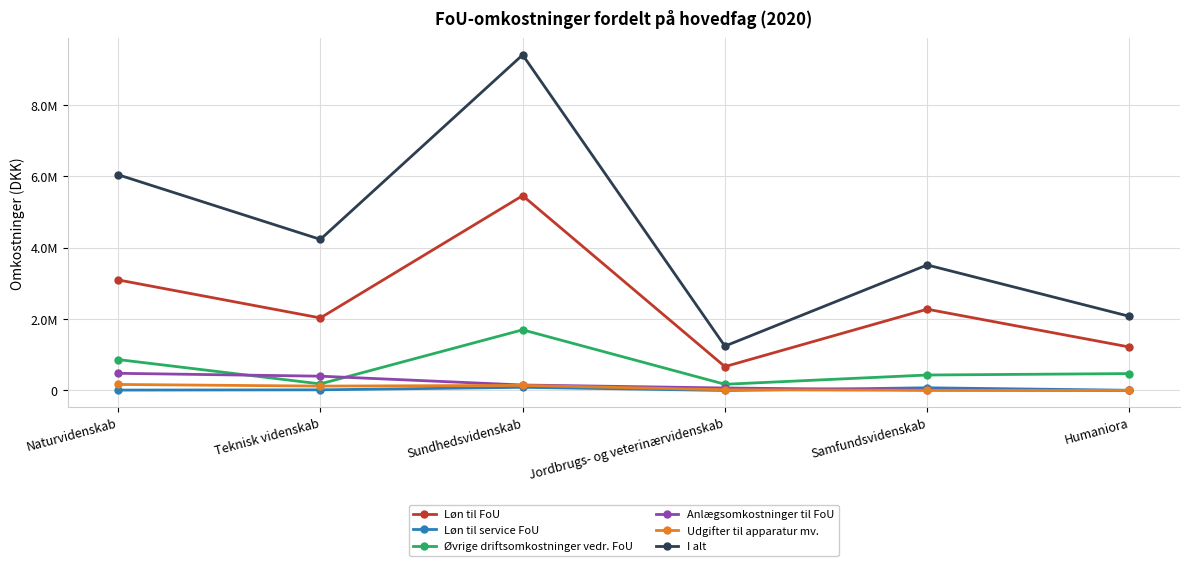

True or false: Løn til FoU has a value of 1548779 at Naturvidenskab.

False